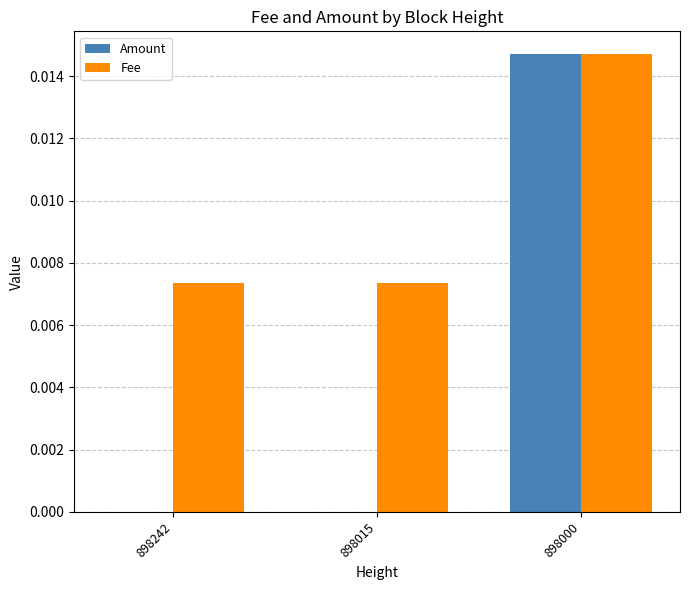

What are all the series names shown in the legend?

Amount, Fee